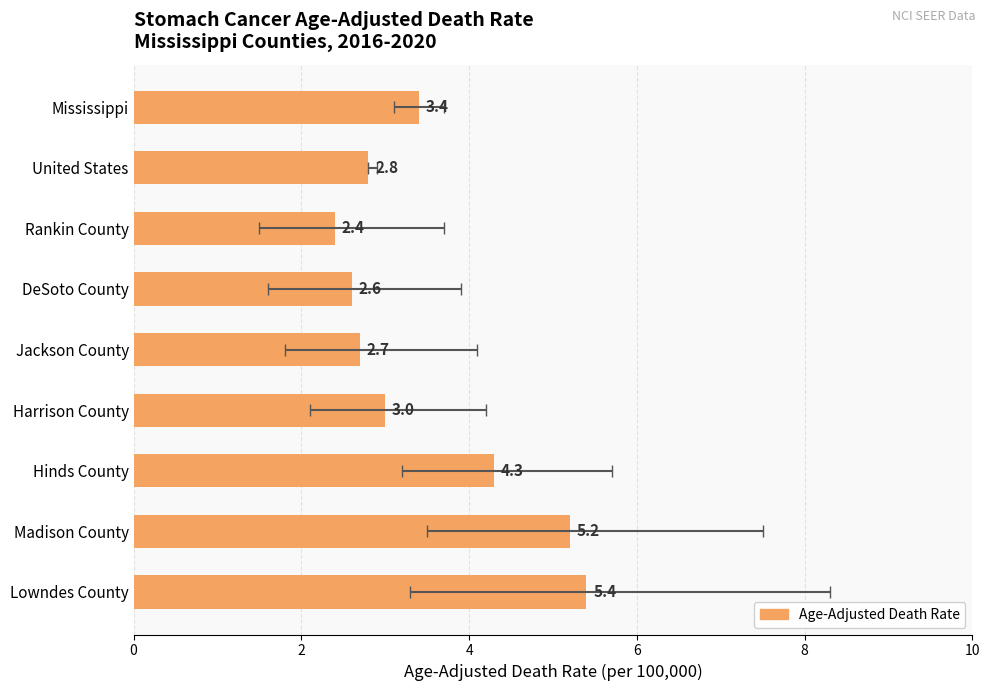

What is the sum of all values?

31.8